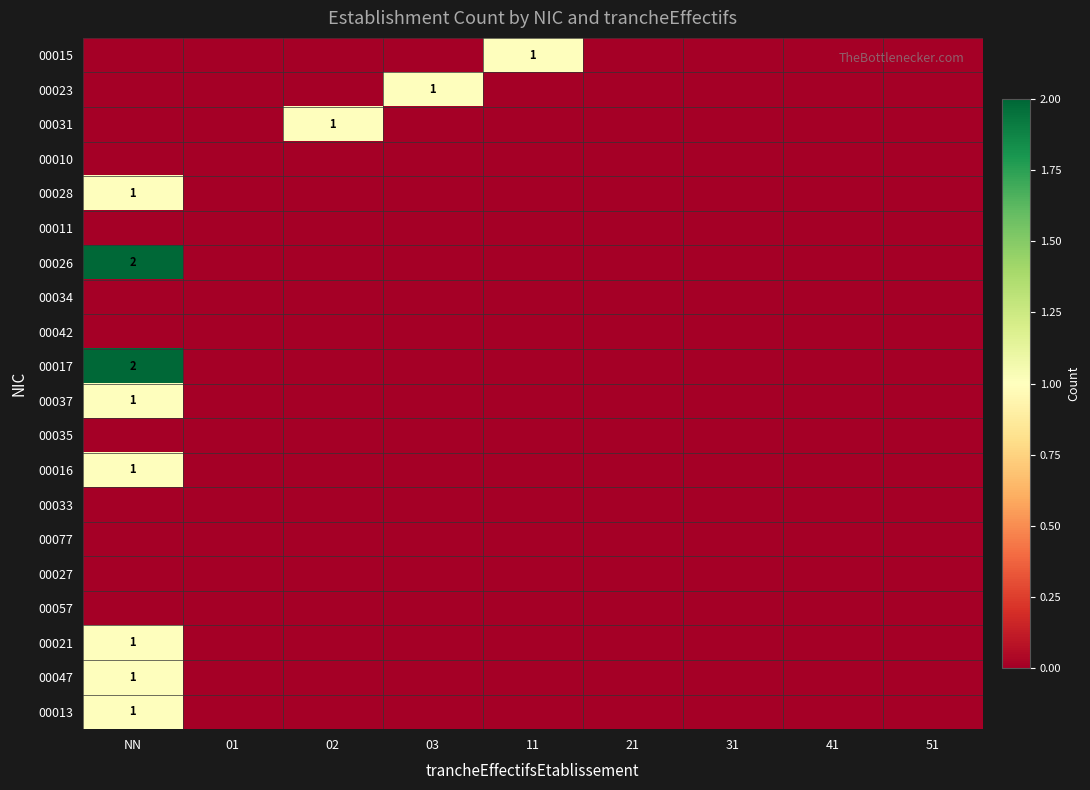

True or false: 00047 has a value of 1 at NN.

True